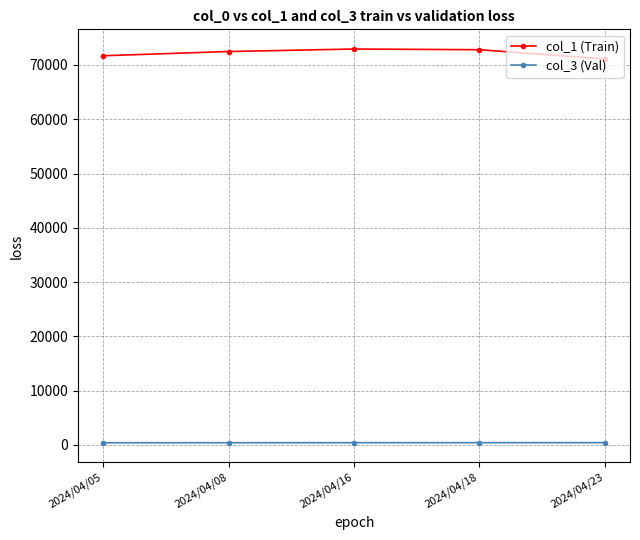

True or false: col_1 (Train) and col_3 (Val) intersect in this chart.

False